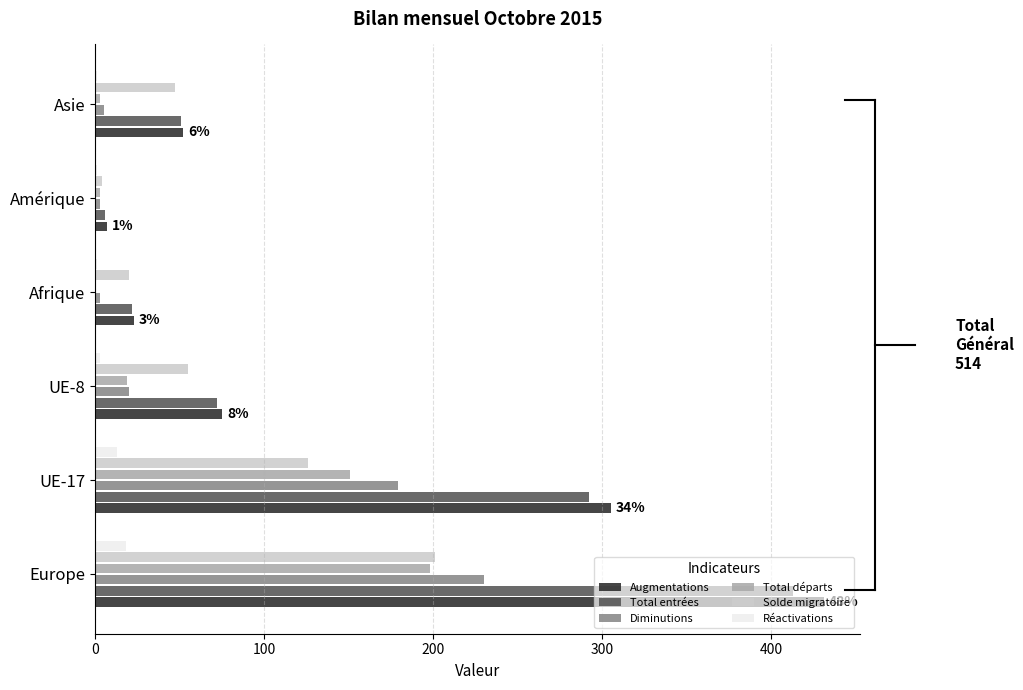

True or false: Total départs has a value of 218 at UE-17.

False